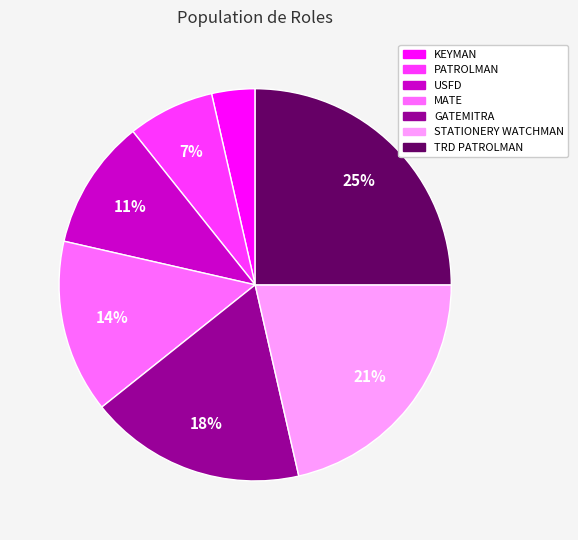

Does MATE represent more than half of the total?

No